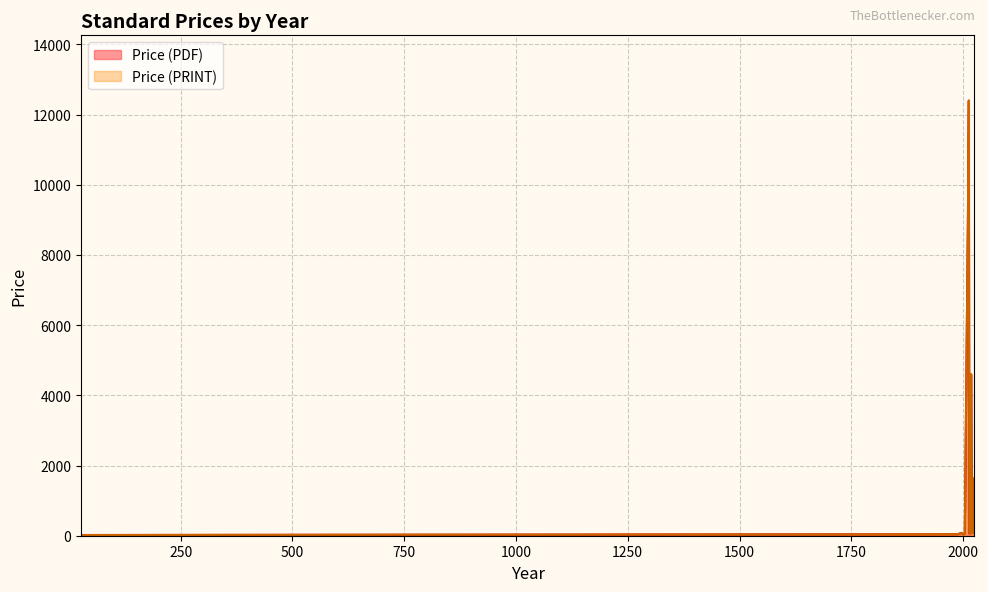

Is it true that Price (PDF) equals 65.0 at 2020?

True